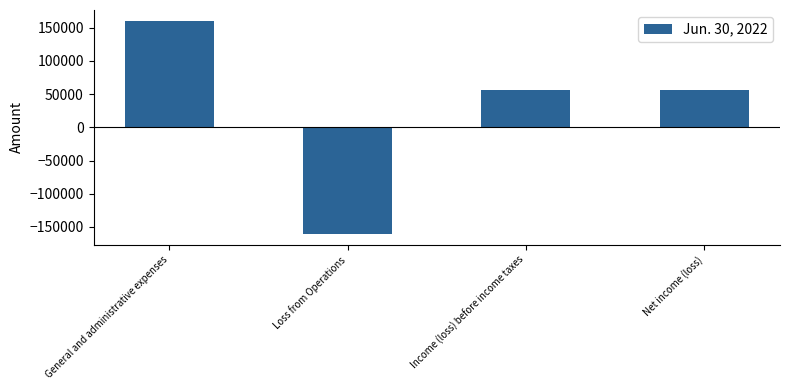

True or false: the data shows 37021 at Net income (loss).

False